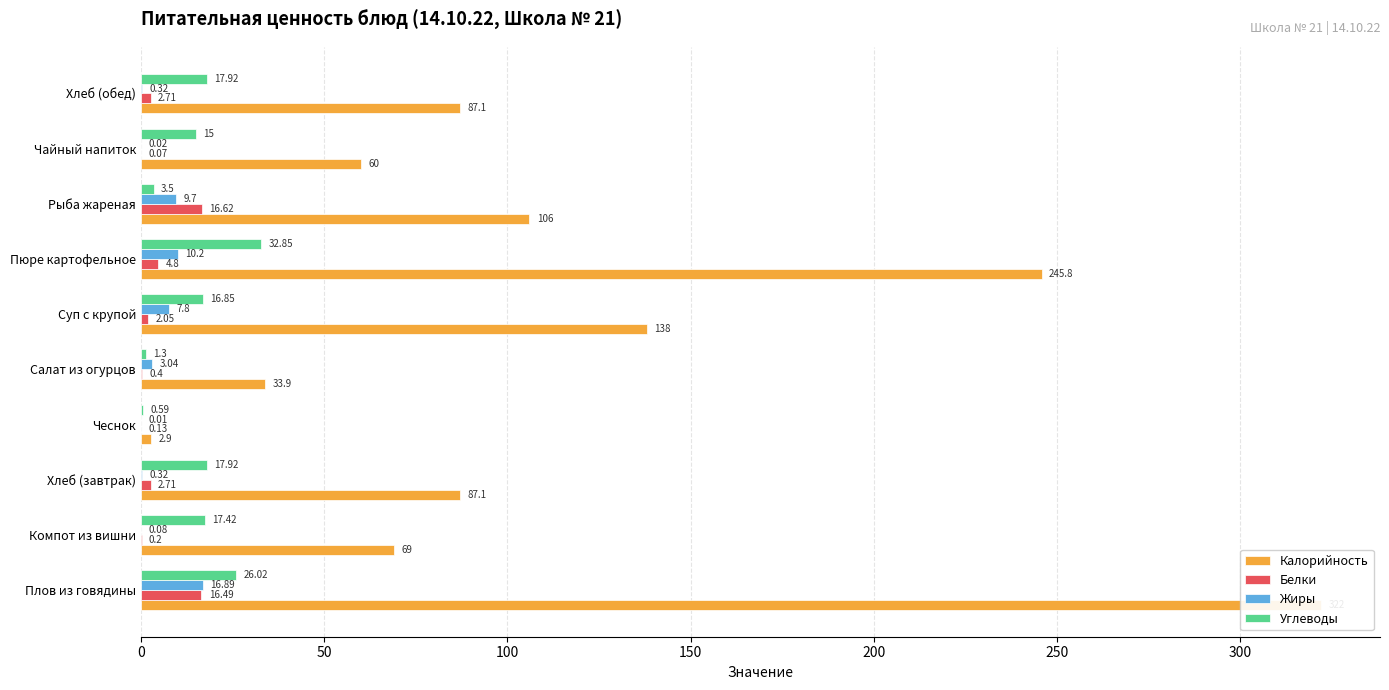

Are the bars grouped side by side (vs. stacked)?

Yes